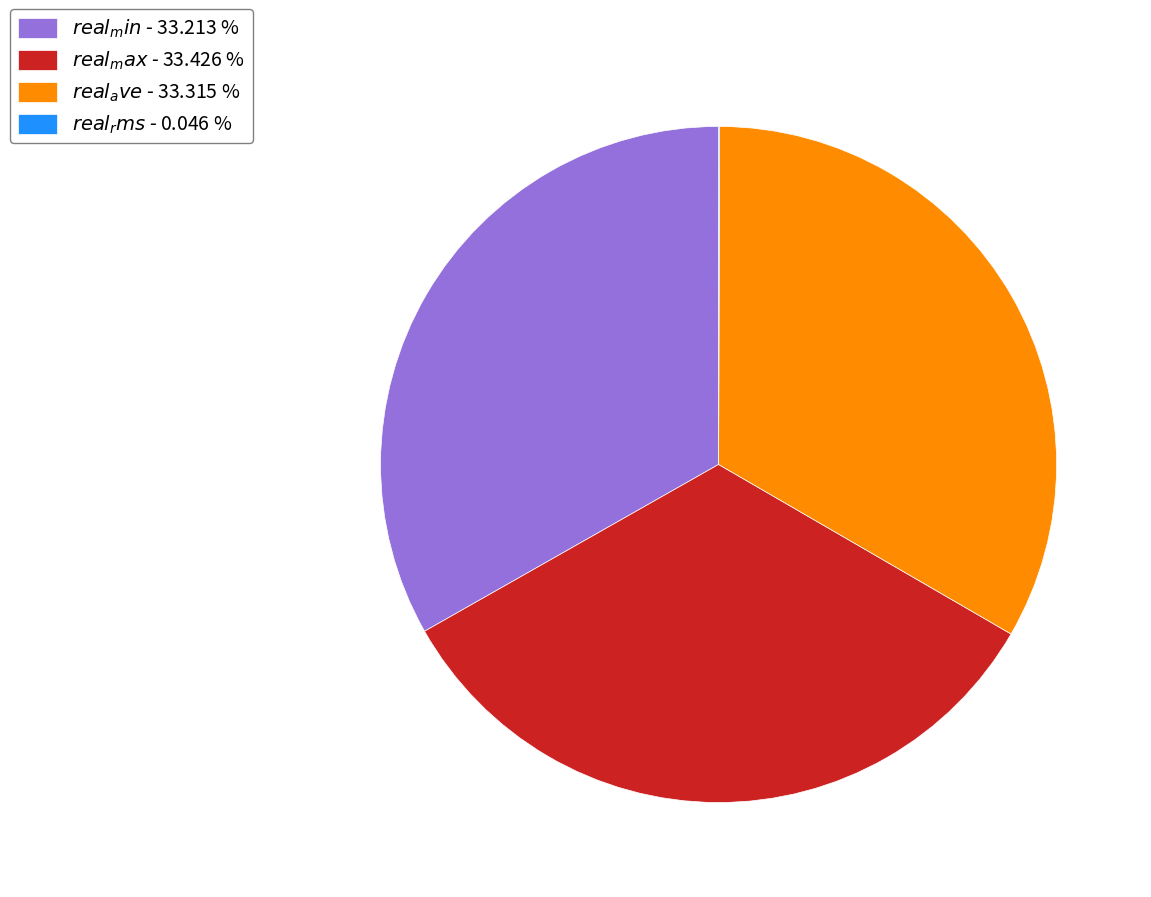

Does any single category account for the majority?

No